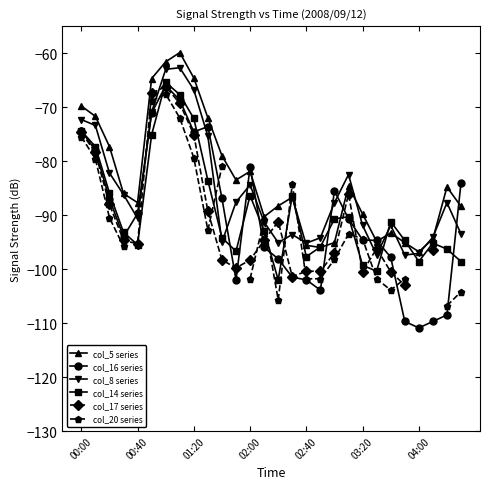

How many data points does each series have?

28